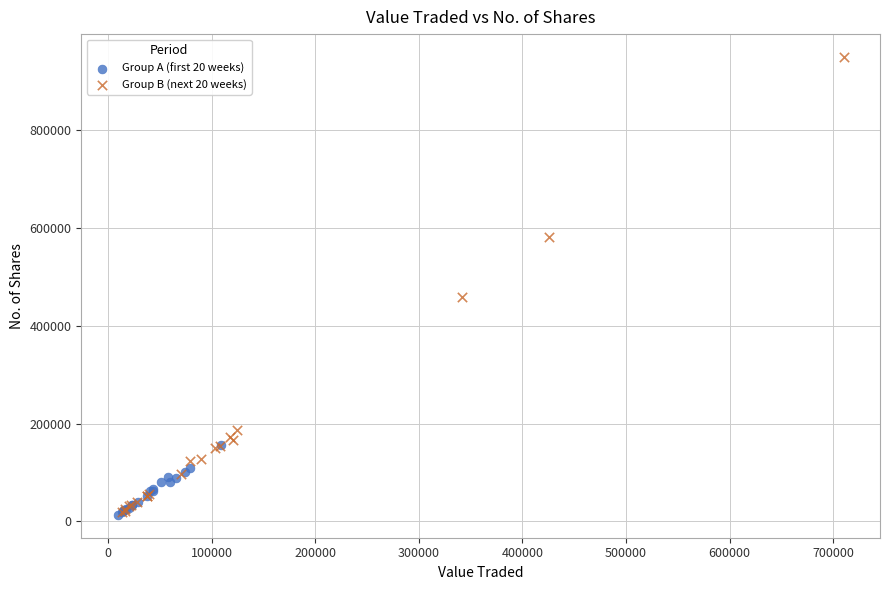

What are all the series names shown in the legend?

Group A (first 20 weeks), Group B (next 20 weeks)